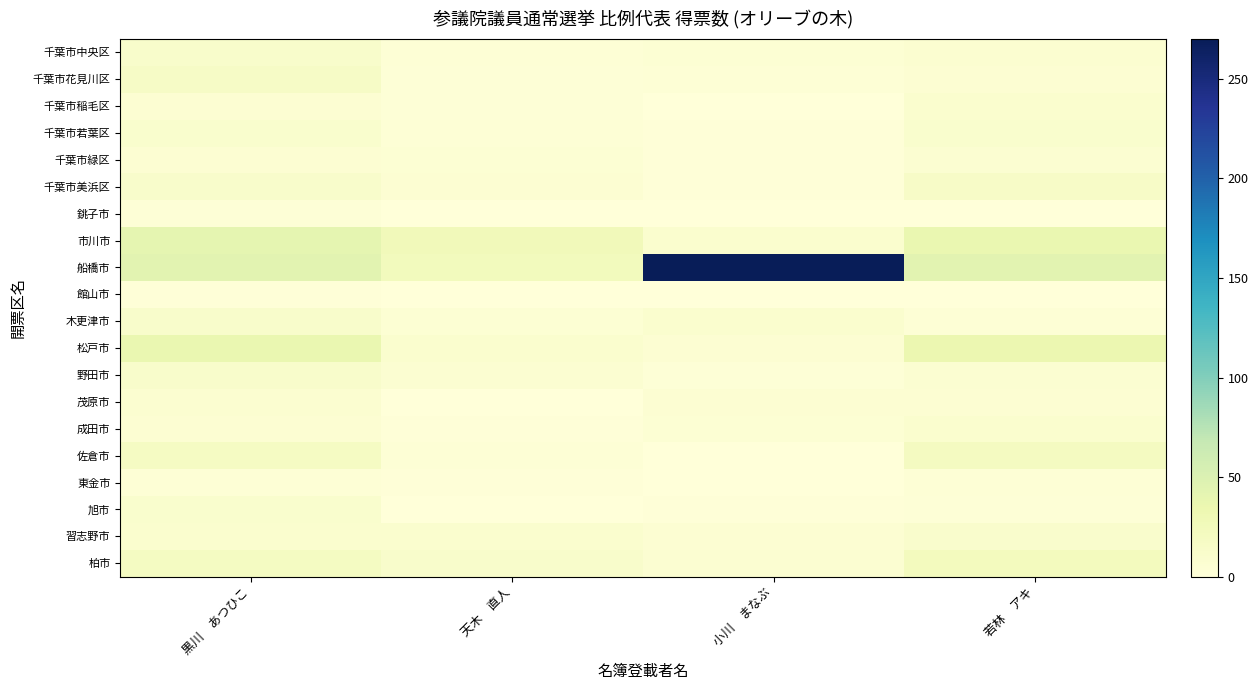

Reading left to right, extract all data points from this chart.

千葉市中央区: 黒川　あつひこ=12.0	天木　直人=4.0	小川　まなぶ=5.1	若林　アキ=8.0
千葉市花見川区: 黒川　あつひこ=16.0	天木　直人=3.0	小川　まなぶ=4.0	若林　アキ=6.0
千葉市稲毛区: 黒川　あつひこ=6.0	天木　直人=3.0	小川　まなぶ=1.0	若林　アキ=9.2
千葉市若葉区: 黒川　あつひこ=10.0	天木　直人=4.0	小川　まなぶ=2.0	若林　アキ=10.0
千葉市緑区: 黒川　あつひこ=6.0	天木　直人=5.0	小川　まなぶ=2.0	若林　アキ=7.2
千葉市美浜区: 黒川　あつひこ=12.0	天木　直人=6.0	小川　まなぶ=2.0	若林　アキ=15.0
銚子市: 黒川　あつひこ=3.0	天木　直人=1.0	小川　まなぶ=0.0	若林　アキ=1.0
市川市: 黒川　あつひこ=41.0	天木　直人=26.0	小川　まなぶ=9.1	若林　アキ=35.9
船橋市: 黒川　あつひこ=44.0	天木　直人=24.0	小川　まなぶ=270.0	若林　アキ=43.3
館山市: 黒川　あつひこ=2.0	天木　直人=0.0	小川　まなぶ=0.0	若林　アキ=1.0
木更津市: 黒川　あつひこ=12.0	天木　直人=5.0	小川　まなぶ=9.4	若林　アキ=4.0
松戸市: 黒川　あつひこ=36.0	天木　直人=9.0	小川　まなぶ=6.1	若林　アキ=34.3
野田市: 黒川　あつひこ=12.0	天木　直人=7.0	小川　まなぶ=3.0	若林　アキ=7.1
茂原市: 黒川　あつひこ=8.0	天木　直人=0.0	小川　まなぶ=5.4	若林　アキ=6.0
成田市: 黒川　あつひこ=6.0	天木　直人=2.0	小川　まなぶ=5.0	若林　アキ=9.0
佐倉市: 黒川　あつひこ=18.0	天木　直人=4.0	小川　まなぶ=1.0	若林　アキ=20.2
東金市: 黒川　あつひこ=4.0	天木　直人=2.0	小川　まなぶ=0.0	若林　アキ=4.0
旭市: 黒川　あつひこ=10.0	天木　直人=0.0	小川　まなぶ=1.1	若林　アキ=3.0
習志野市: 黒川　あつひこ=9.0	天木　直人=9.0	小川　まなぶ=6.2	若林　アキ=11.0
柏市: 黒川　あつひこ=20.0	天木　直人=12.0	小川　まなぶ=7.1	若林　アキ=23.0